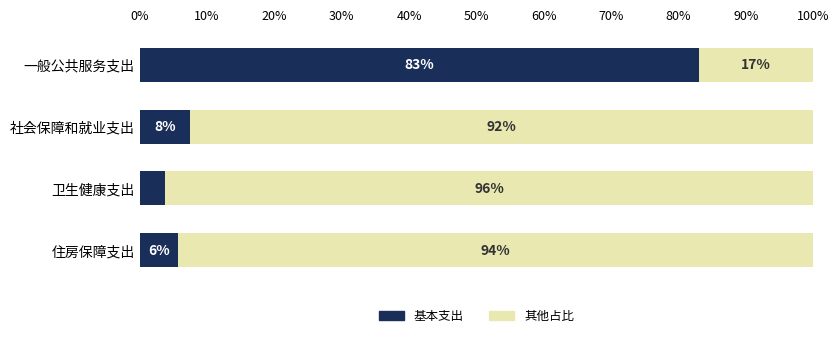

Reading left to right, list all the values displayed in this chart.

基本支出: 83.1	7.5	3.8	5.6
其他占比: 16.9	92.5	96.2	94.4